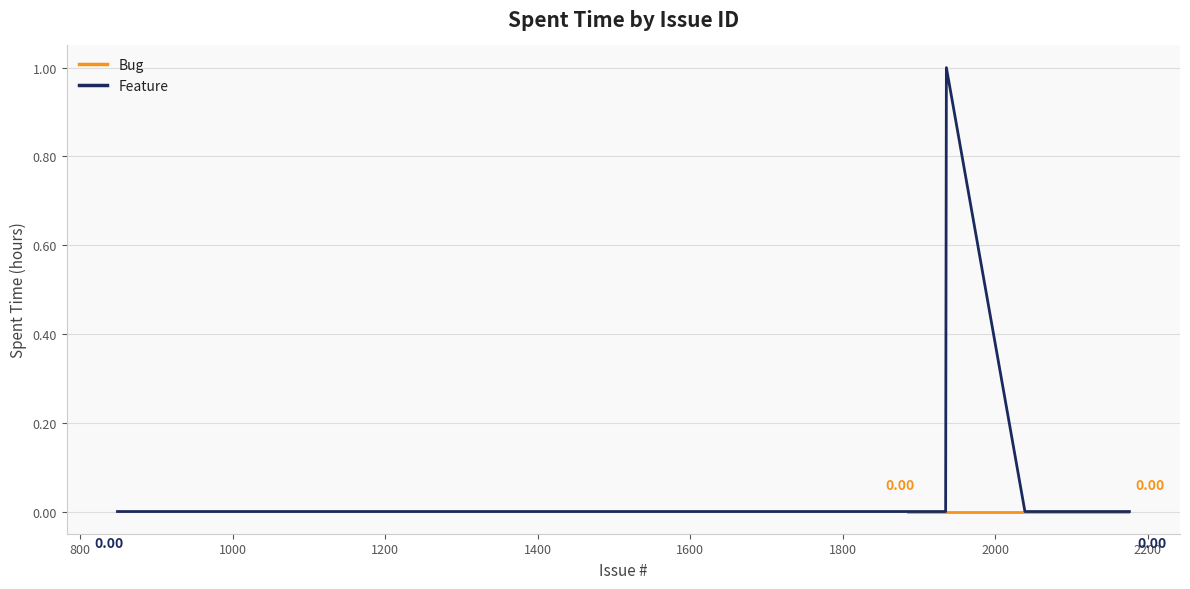

Rank the series at 2155 from highest to lowest value.

Bug, Feature